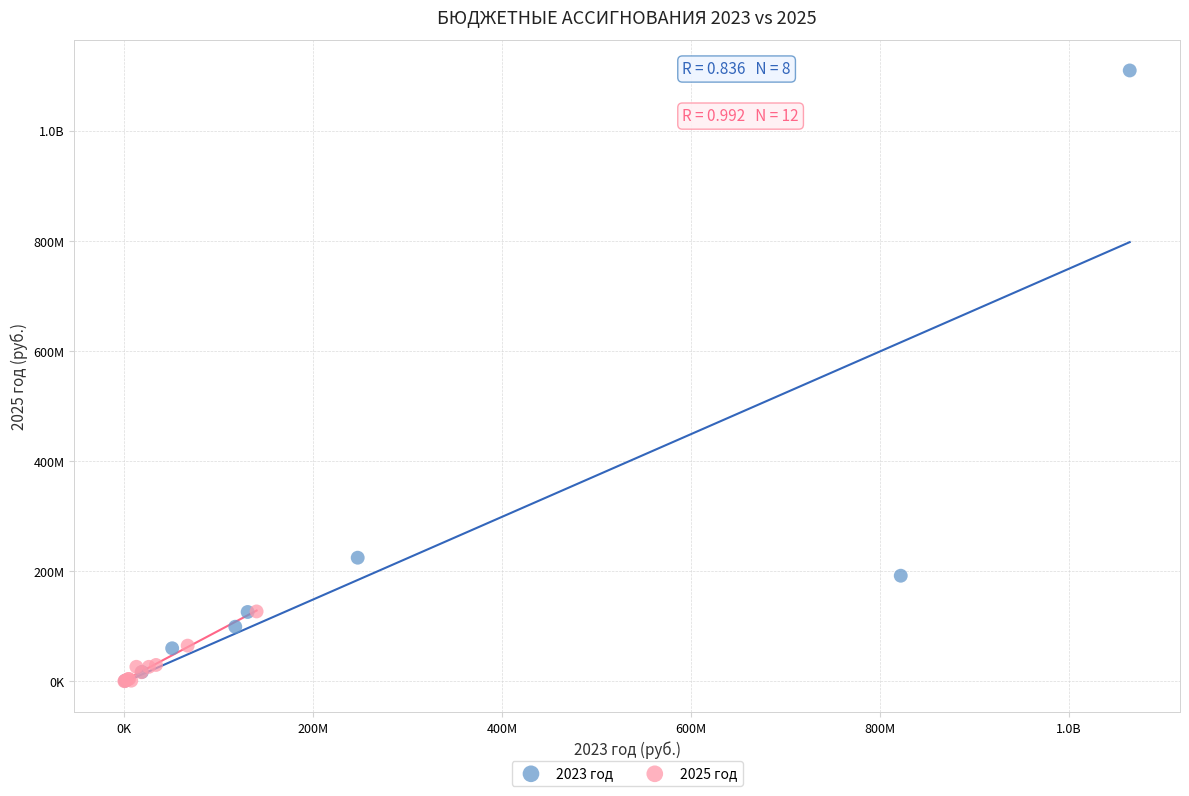

What are all the series names shown in the legend?

2023 год, 2025 год